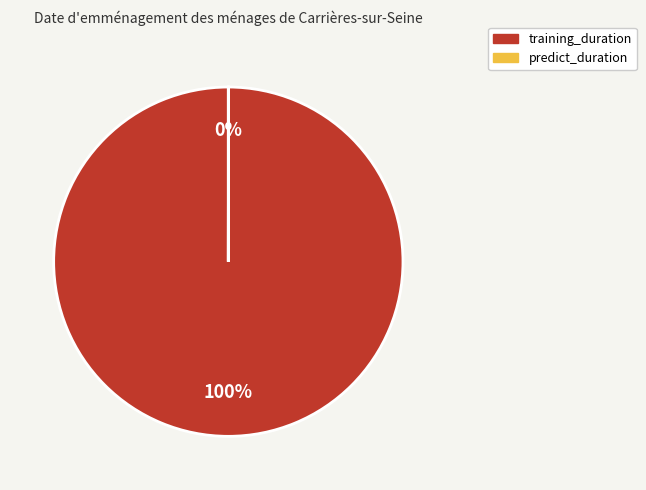

To the nearest percent, what percentage of the pie is training_duration?

100%